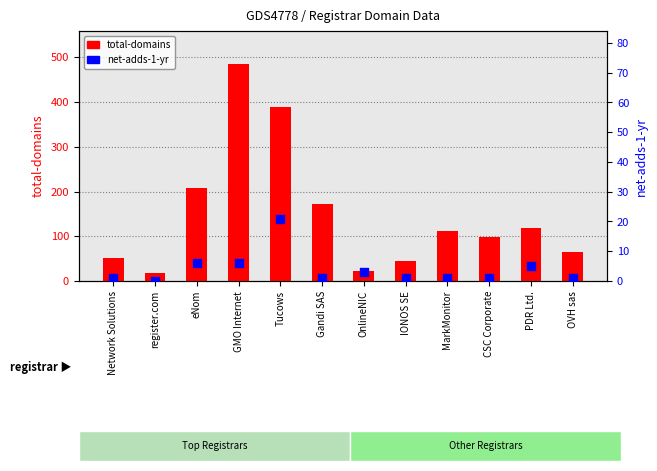

What are all the series names shown in the legend?

total-domains, net-adds-1-yr